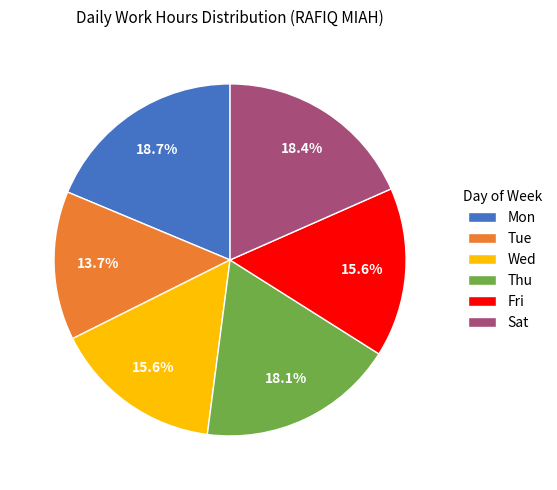

Does Wed account for over 50% of the chart?

No